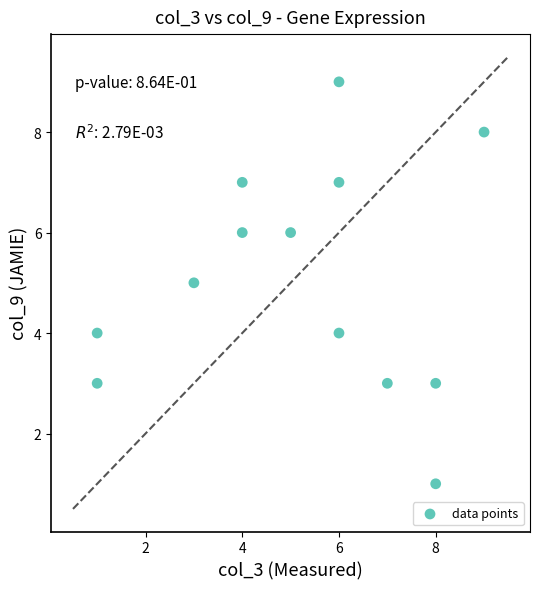

What is the range of X values (max minus min)?

8